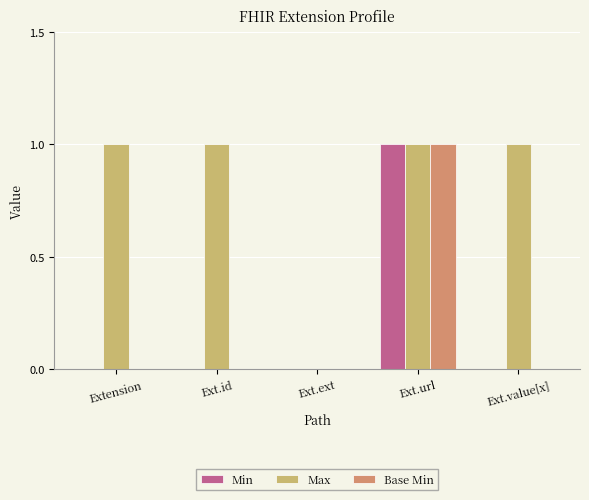

Is it true that Min equals 0 at Ext.ext?

True